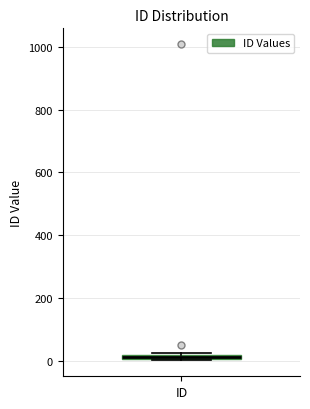

Where is the lower edge of the box for ID on the y-axis? The values are not printed on the chart, so give them approximately, as read against the axis.

0